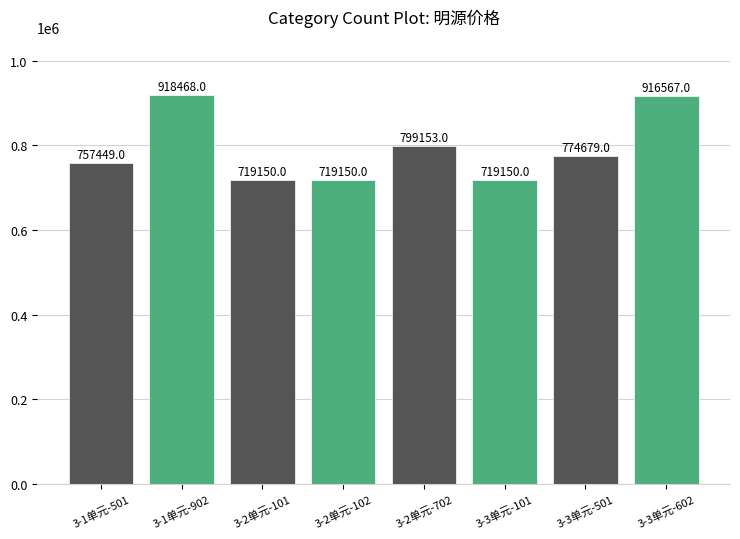

What is the sum of the values at 3-1单元-501 and 3-3单元-501?

1532128